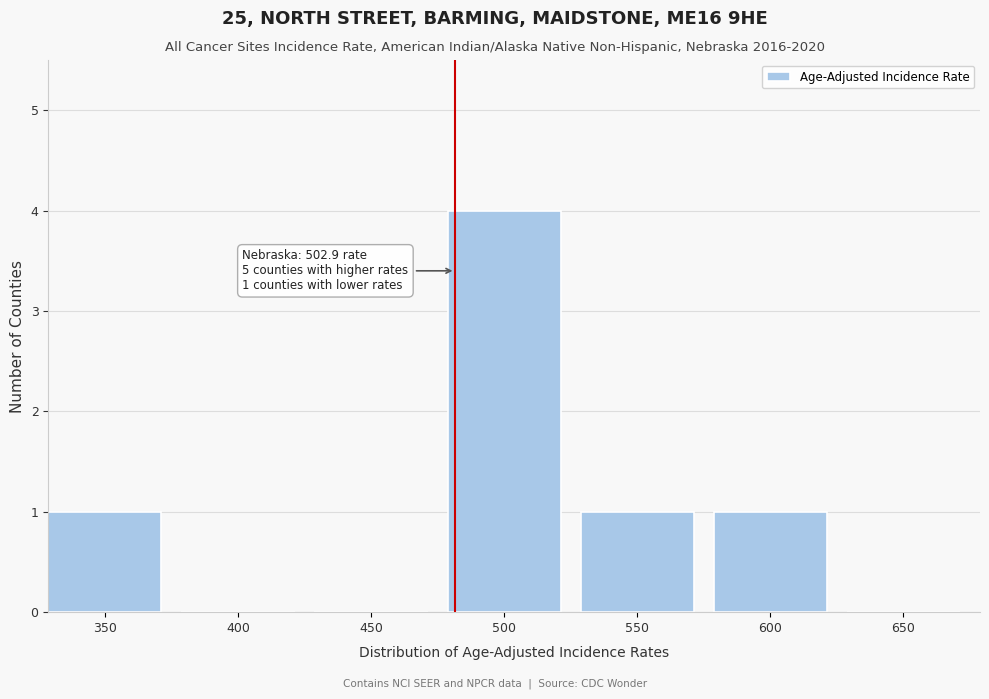

Reading left to right, list all the values displayed in this chart.

350=1	400=0	450=0	500=4	550=1	600=1	650=0